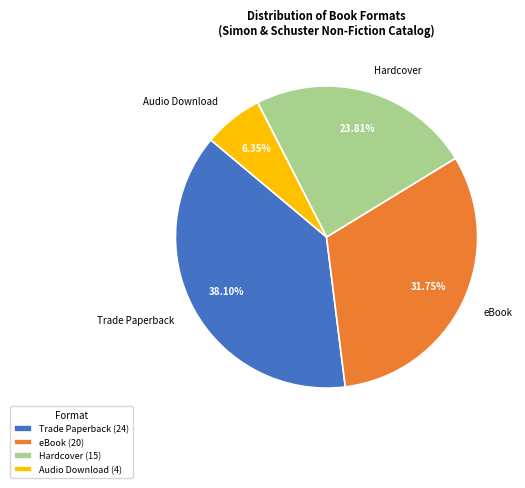

Is Audio Download the majority of the pie?

No